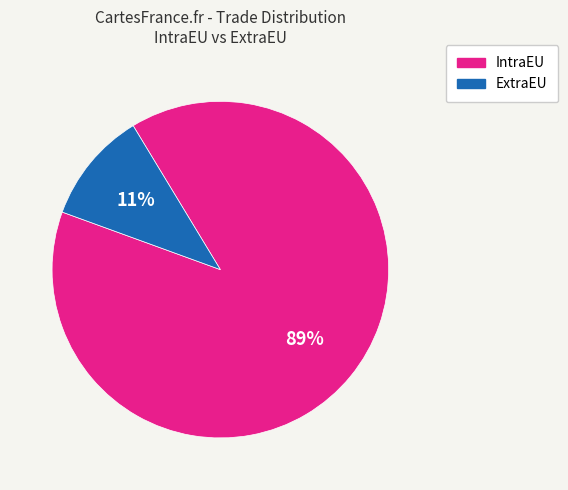

Combined, do IntraEU and ExtraEU account for over 50%?

Yes